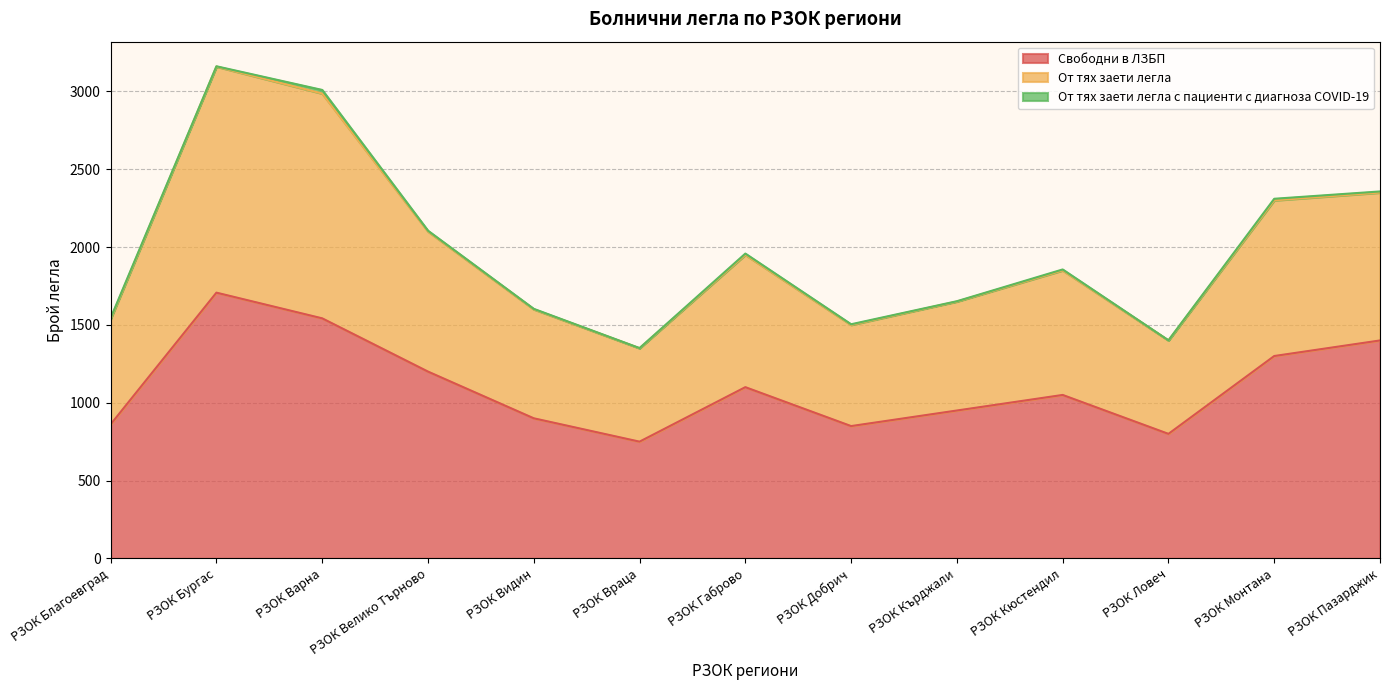

What is the difference between the maximum and minimum values in the Свободни в ЛЗБП series?

957